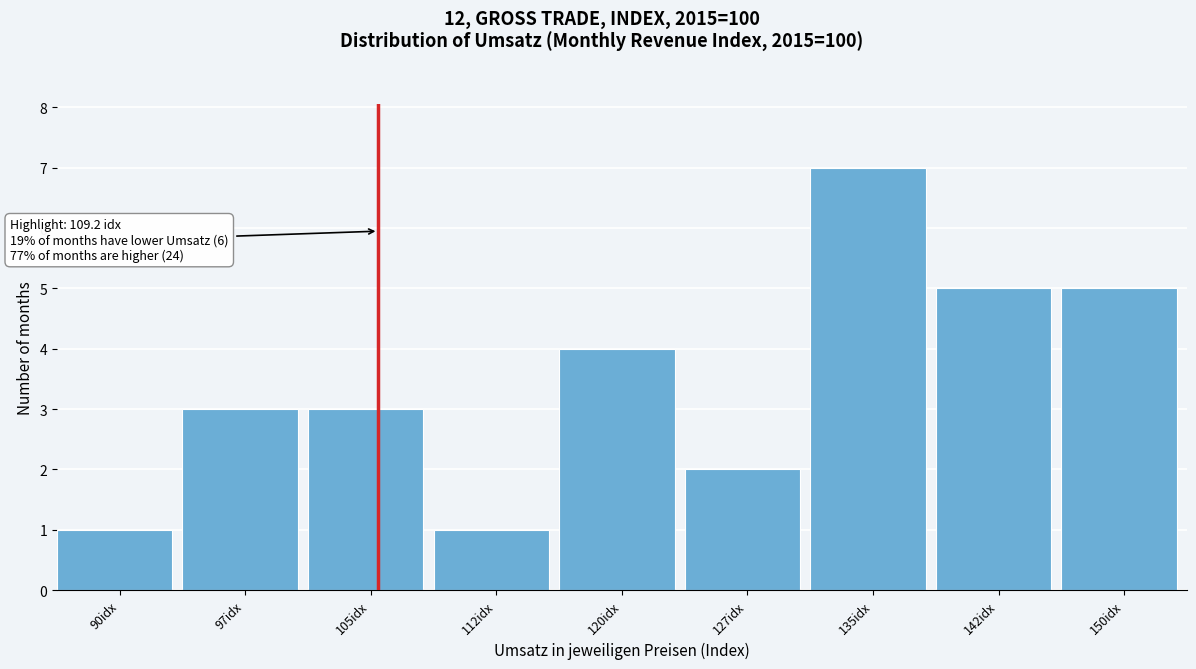

Reading right to left, transcribe all the data shown in this chart.

5	5	7	2	4	1	3	3	1